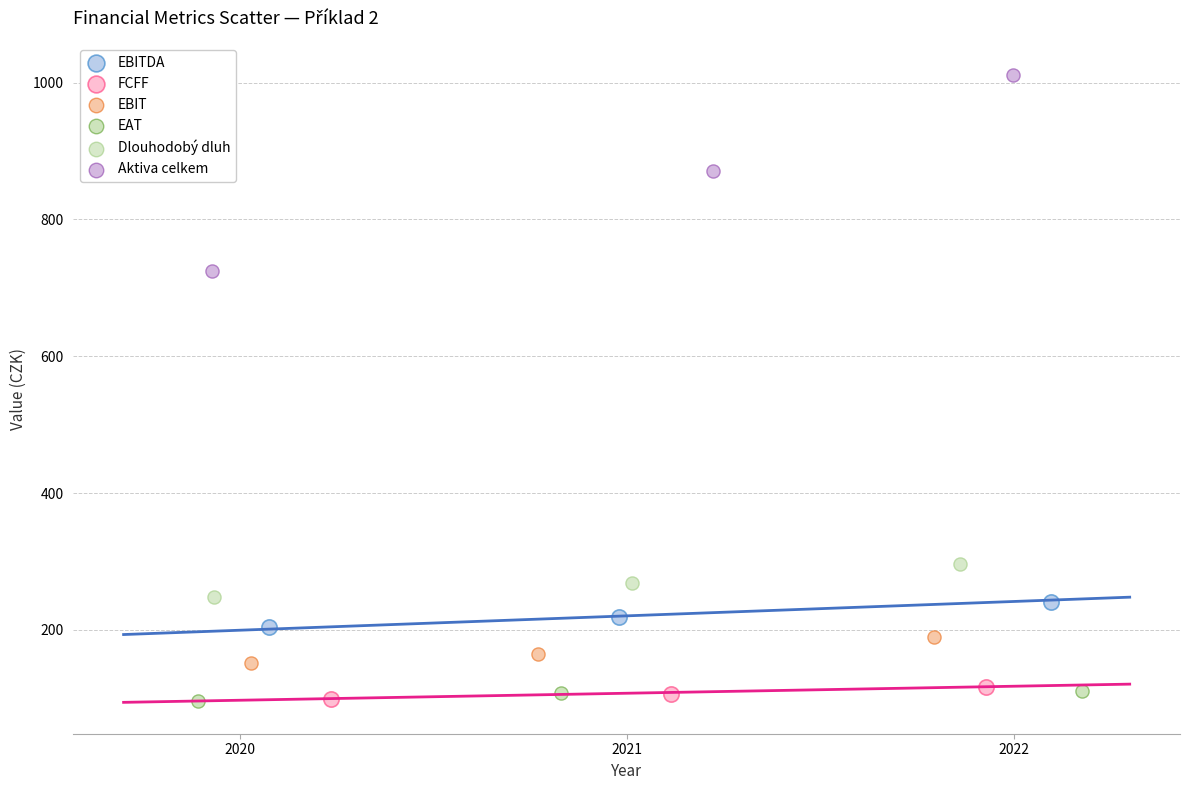

Which series has the widest spread of Y values?

Aktiva celkem